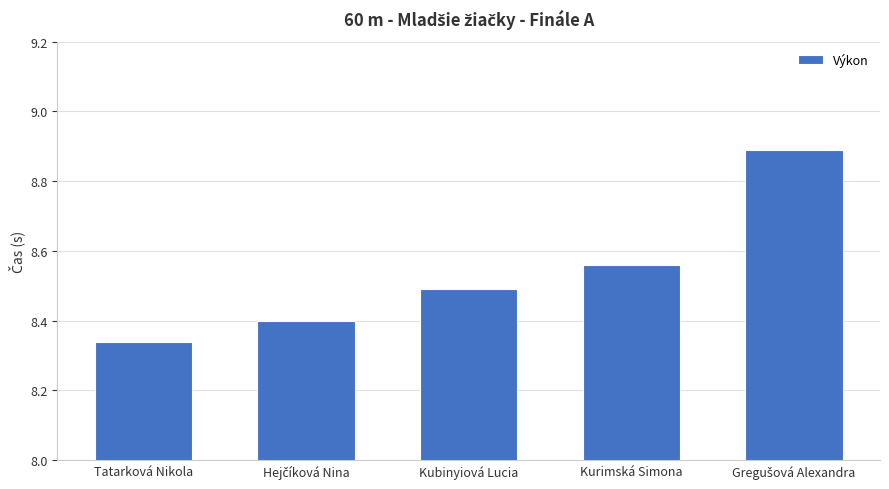

The chart shows a value of 5.0 at Kubinyiová Lucia. True or false?

False